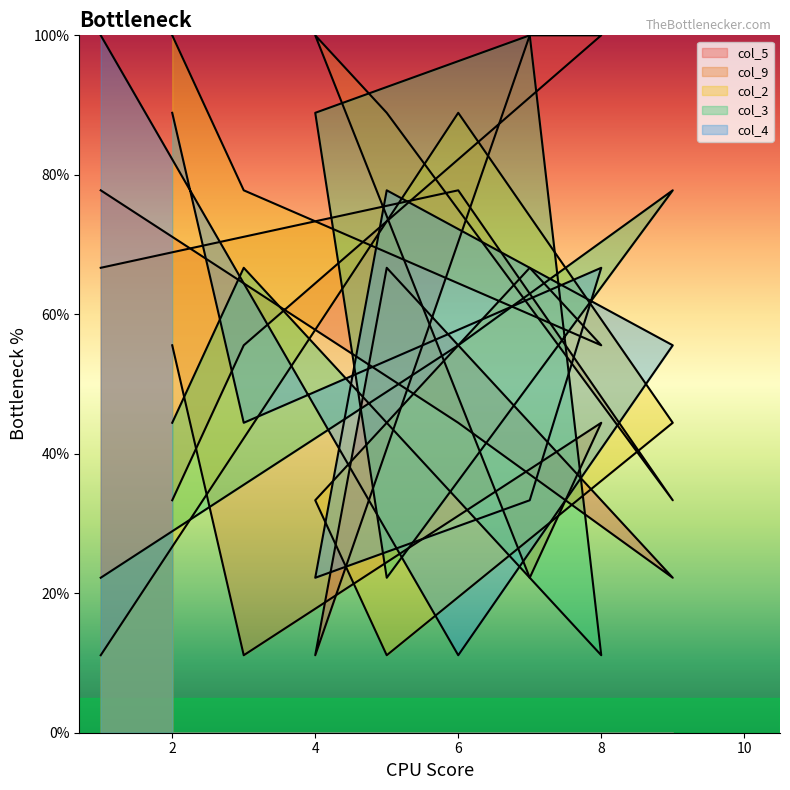

Count the number of data series in this chart.

5